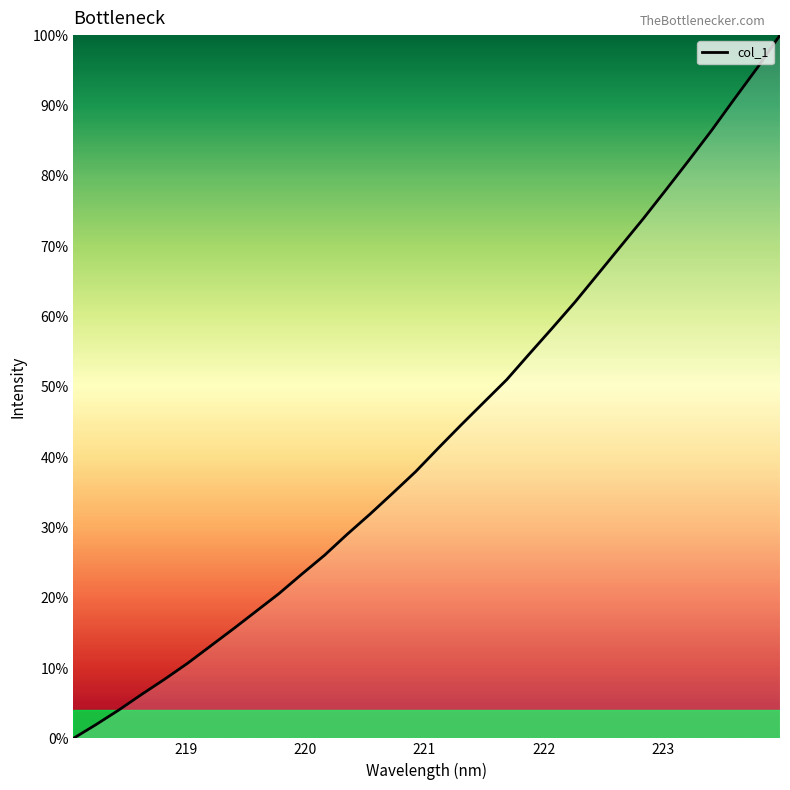

What is the greatest value displayed?

100.0